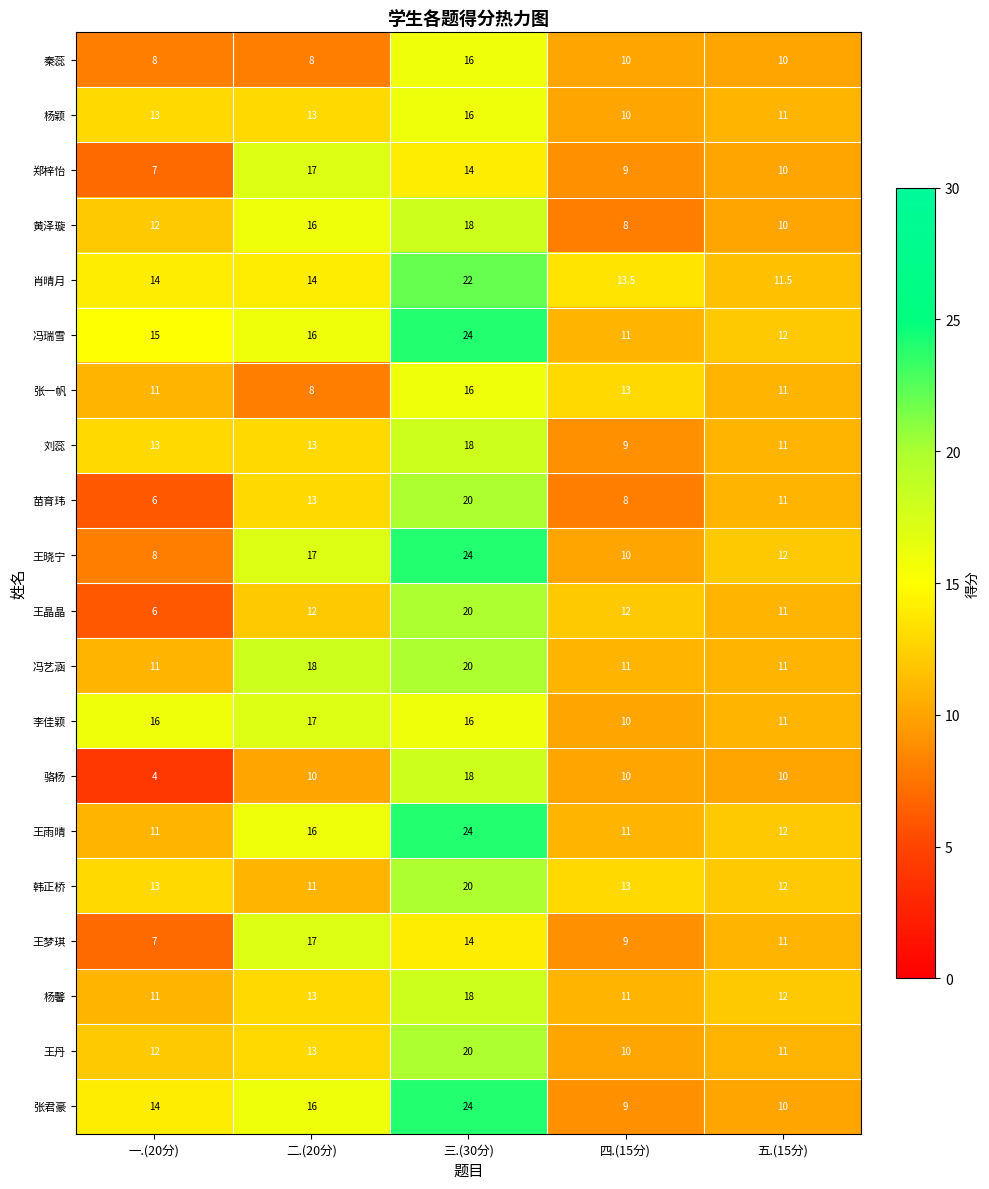

At how many categories does at least one series exceed 23?

1